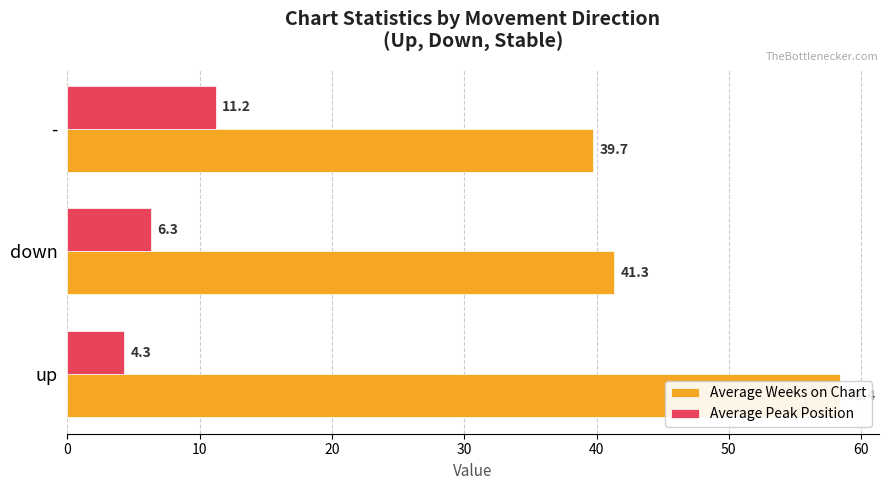

What is the lowest value of the Average Weeks on Chart series?

39.7